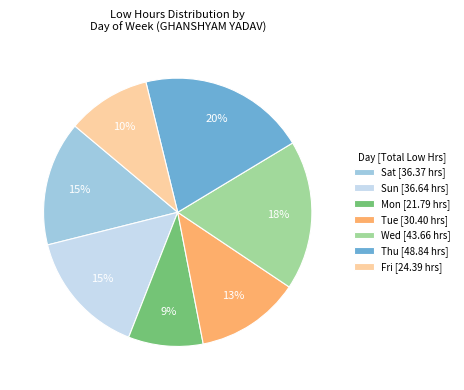

Is there any slice that represents more than half of the pie?

No